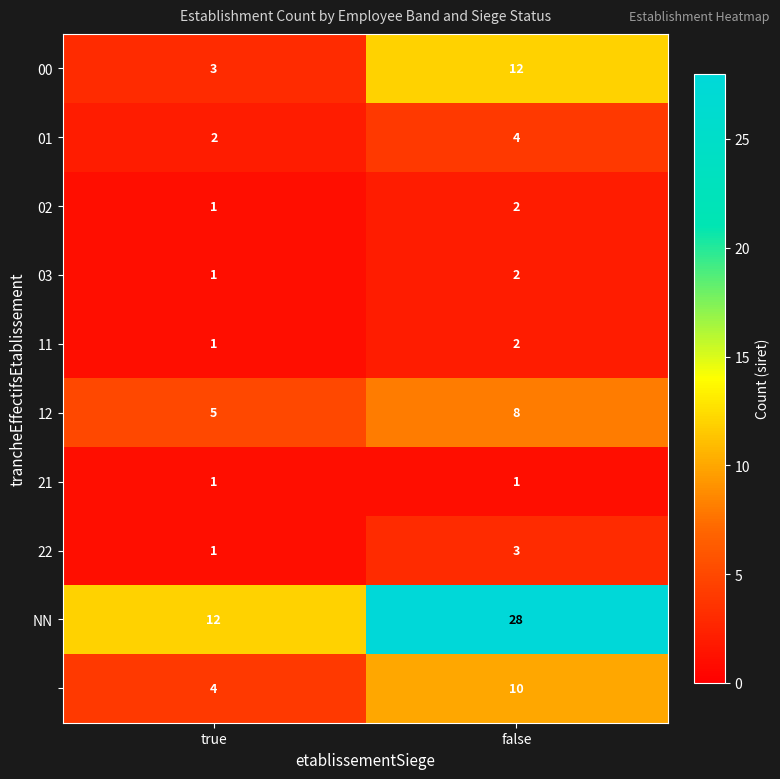

What is the difference between the highest and lowest values at true?

11